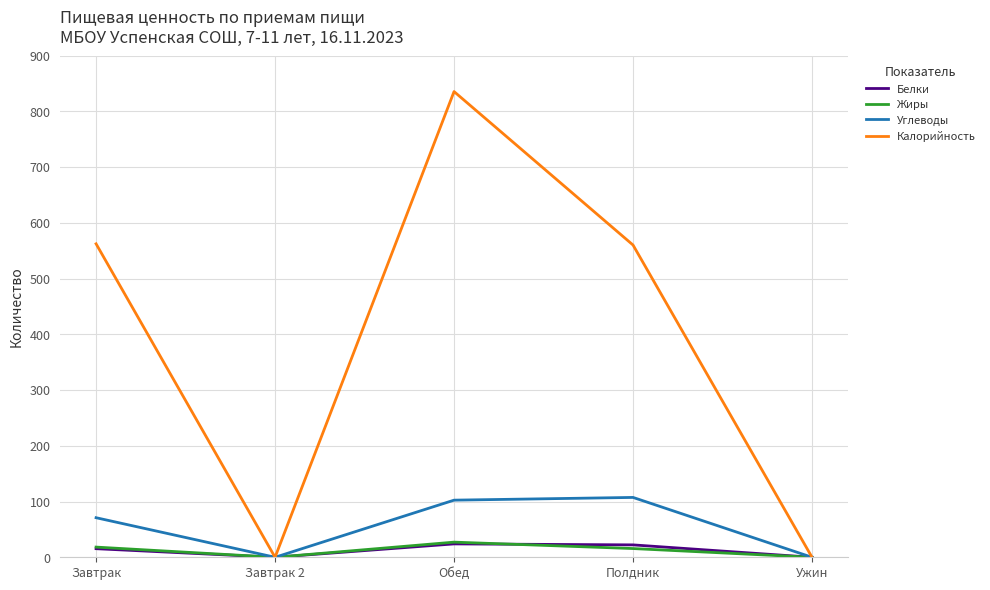

What position from the left is Ужин?

5